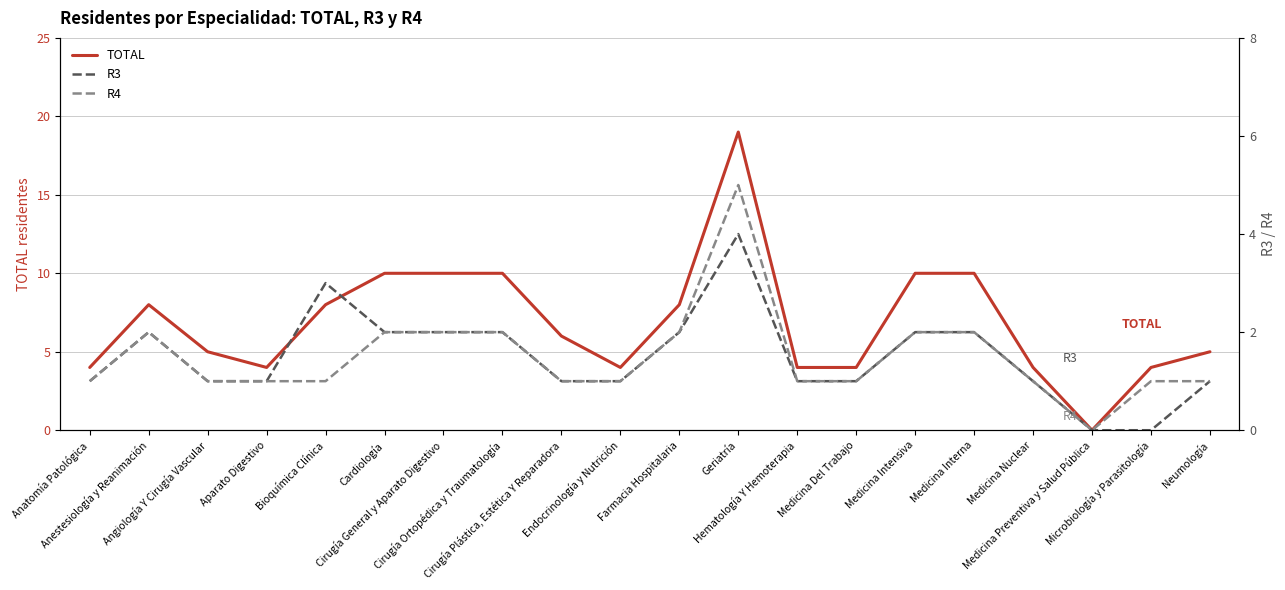

How many values in TOTAL are above zero?

19